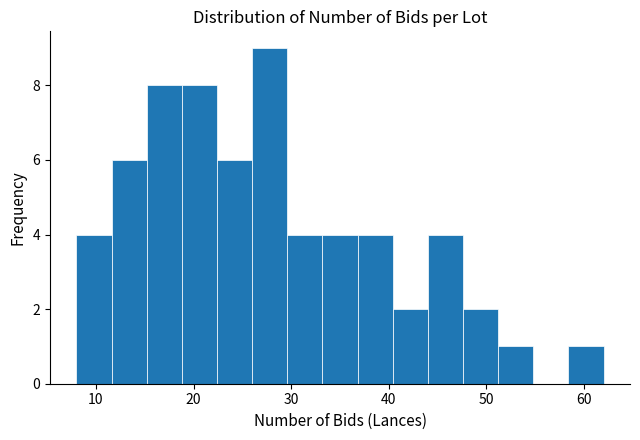

Read against the x-axis, roughly where is the centre of the tallest bar?

28